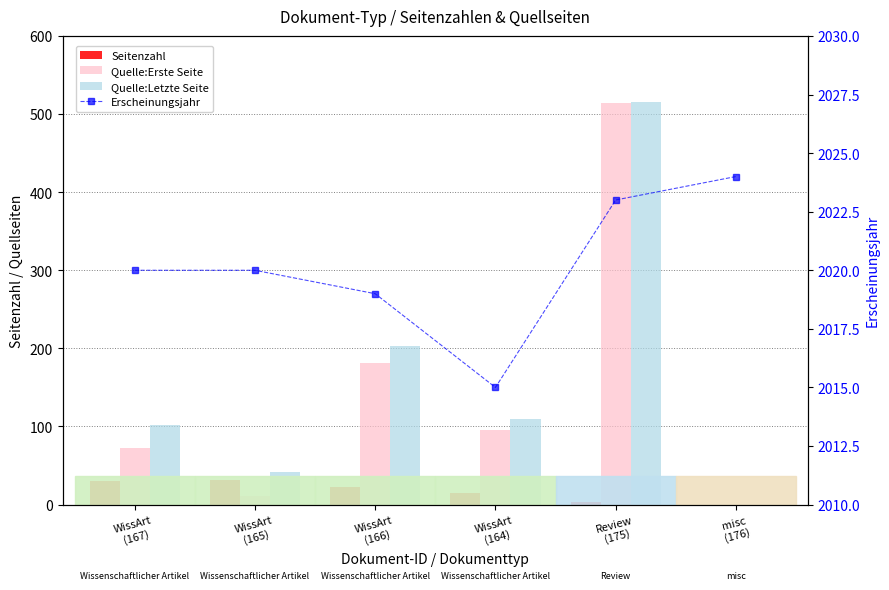

What is the label of the 6th bar from the right?

WissArt
(167)